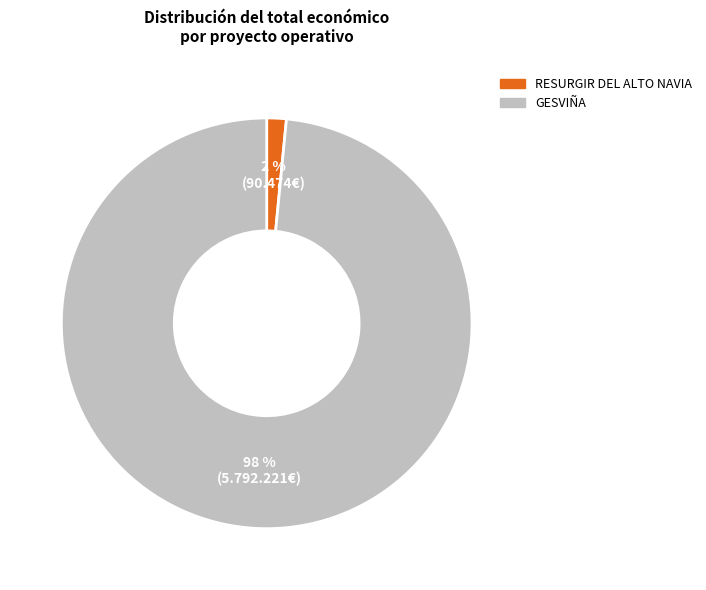

To the nearest percent, what portion does RESURGIR DEL ALTO NAVIA represent?

2%